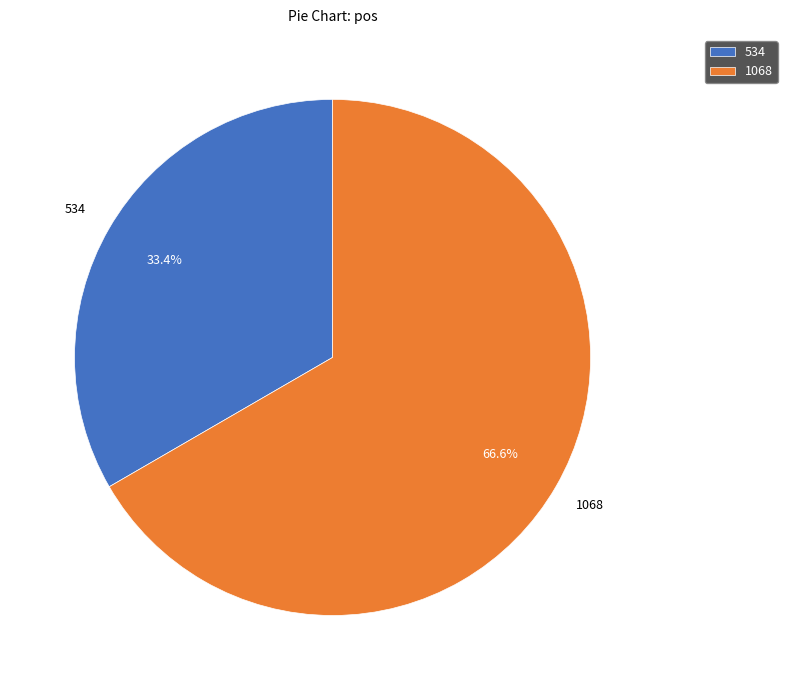

How much of the chart is everything except 1068?

33.4%